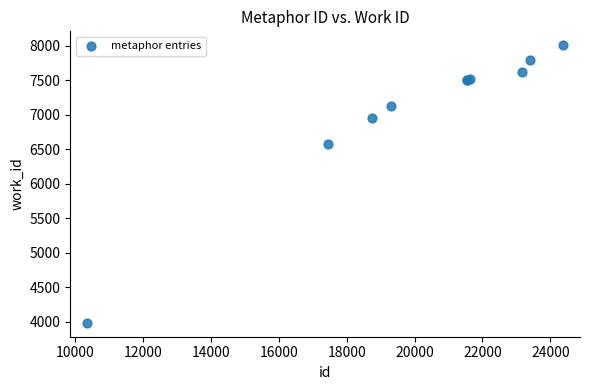

What Y value in the scatter plot is closest to 5999?

6572